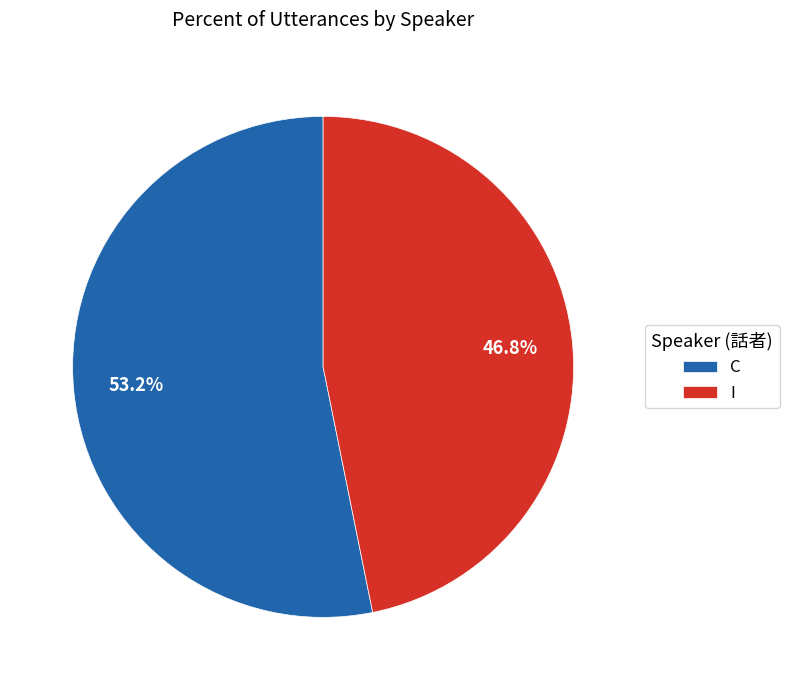

Which category accounts for the majority?

C